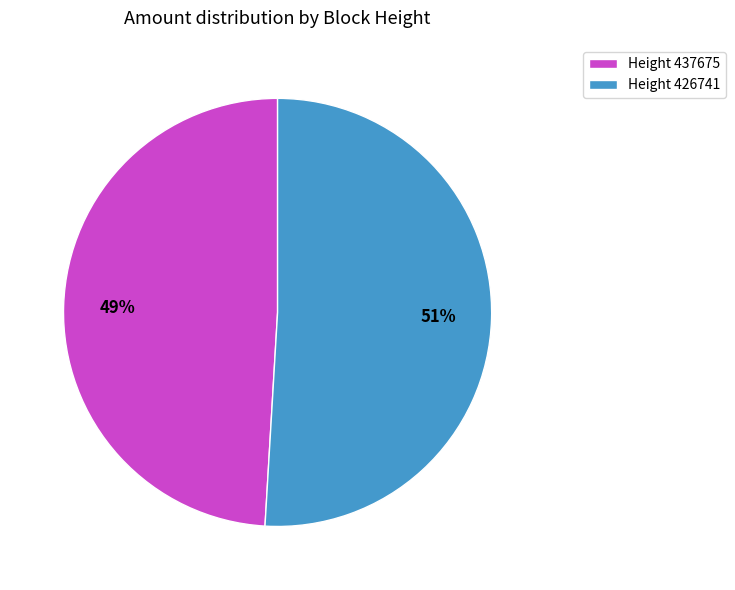

Which has a higher value, Height 426741 or Height 437675?

Height 426741